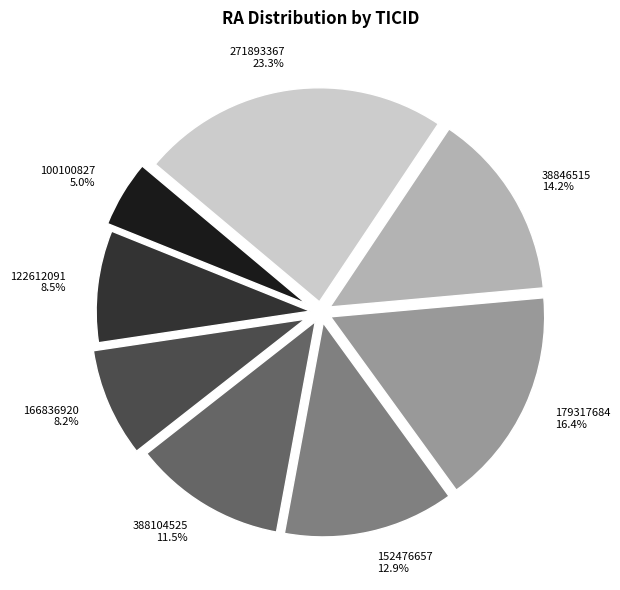

What is the smallest slice in the pie chart?

100100827